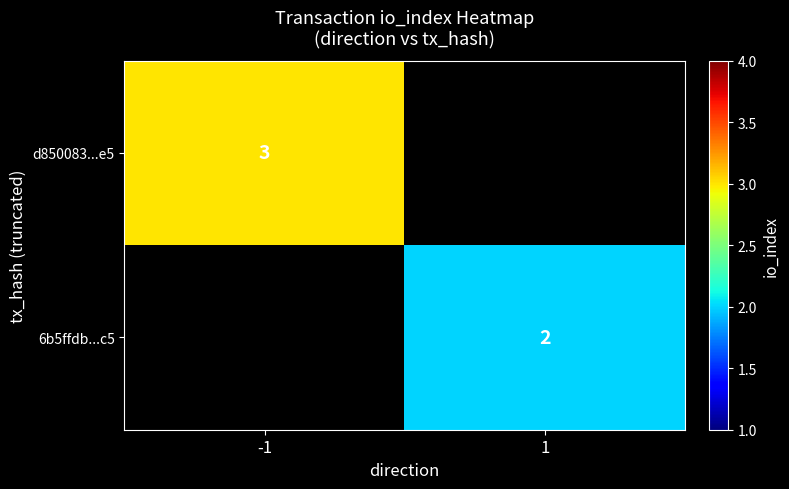

Is it true that 6b5ffdb...c5 equals 2 at 1?

True